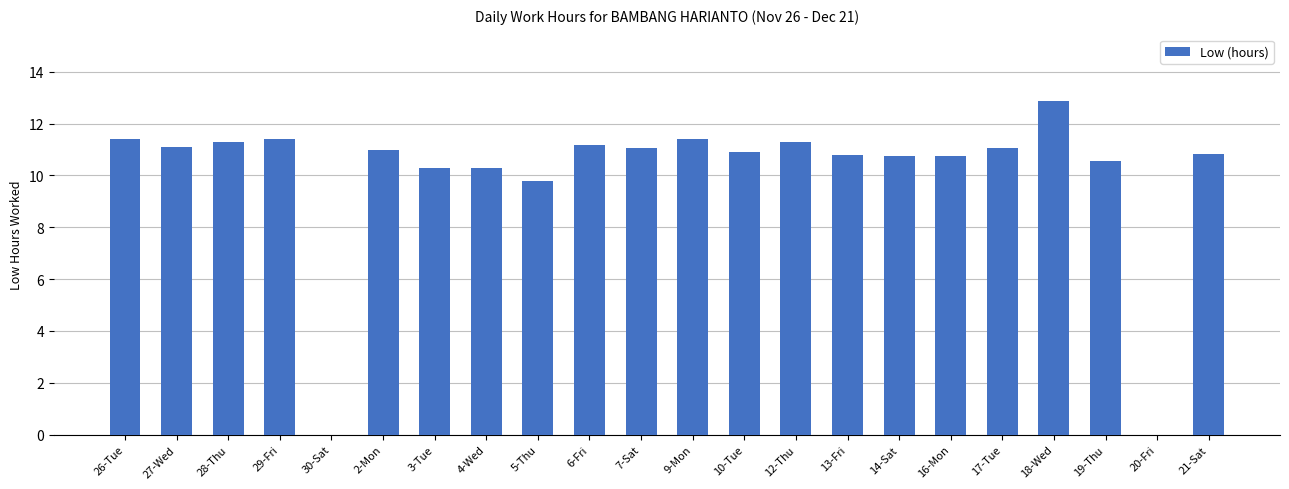

Is it true that the value at 30-Sat is 0.0?

True